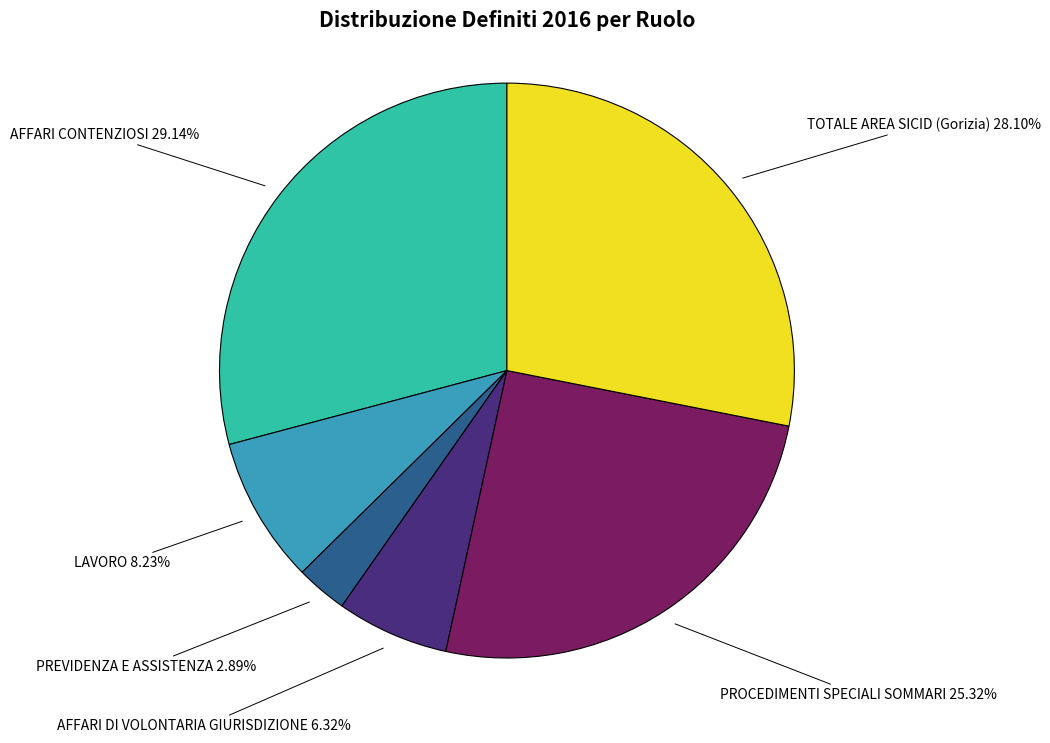

What is the total percentage of PREVIDENZA E ASSISTENZA and TOTALE AREA SICID (Gorizia)?

31.0%